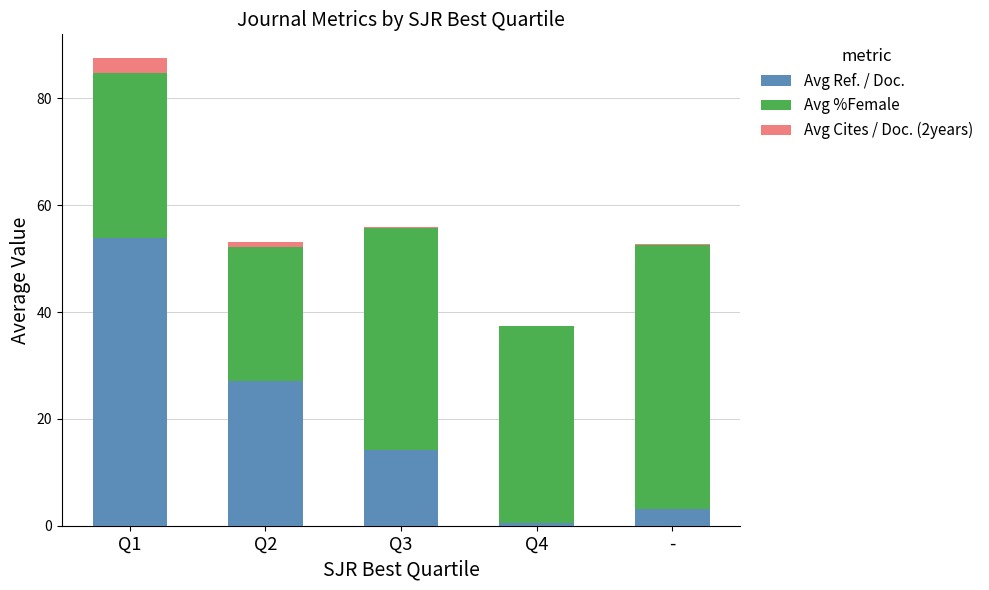

What is the sum of all Avg Ref. / Doc. values?

98.7